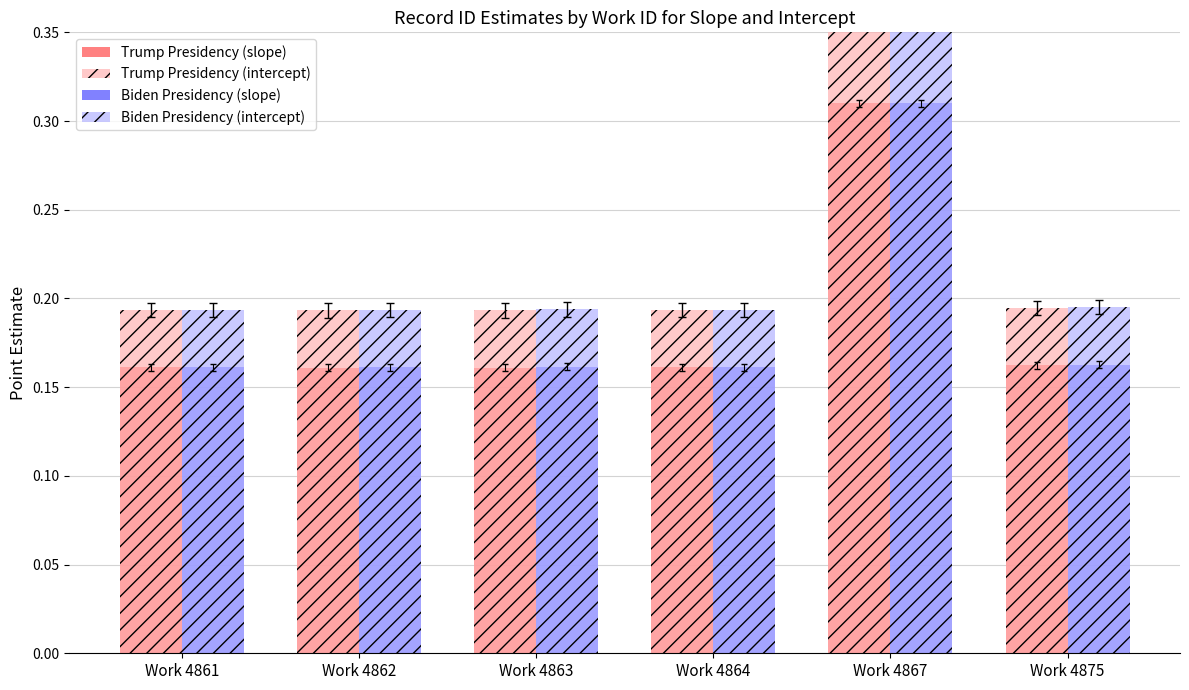

What is the value of the Trump Presidency (slope) bar at the 6th from the left?

0.2